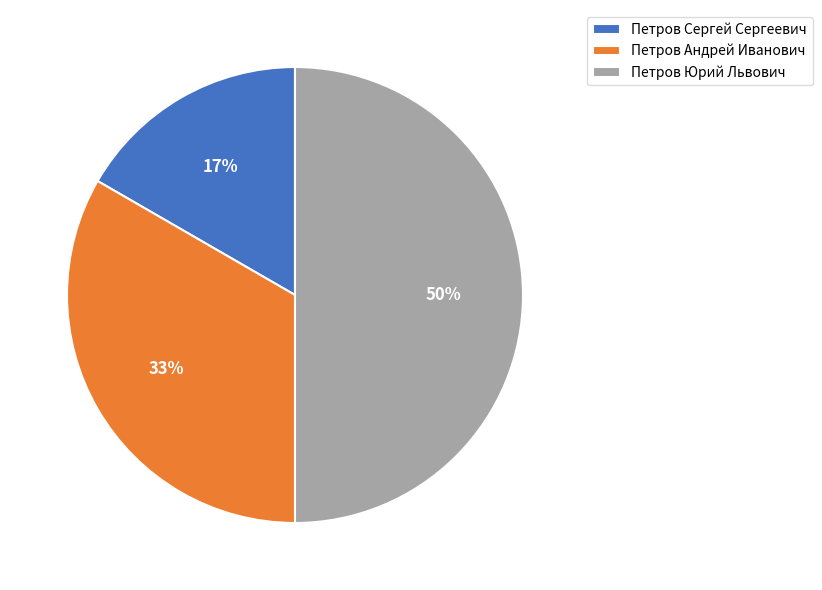

To the nearest percent, what portion does Петров Юрий Львович represent?

50%